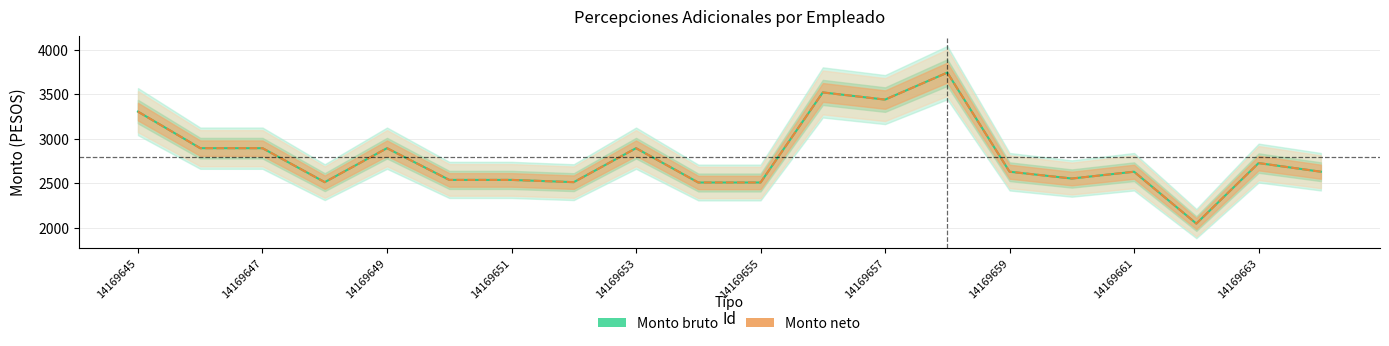

What is the sum of all Monto bruto values?

55900.6